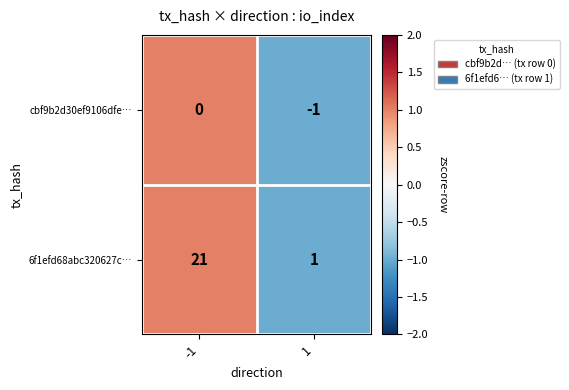

At how many categories does at least one series exceed 0?

2